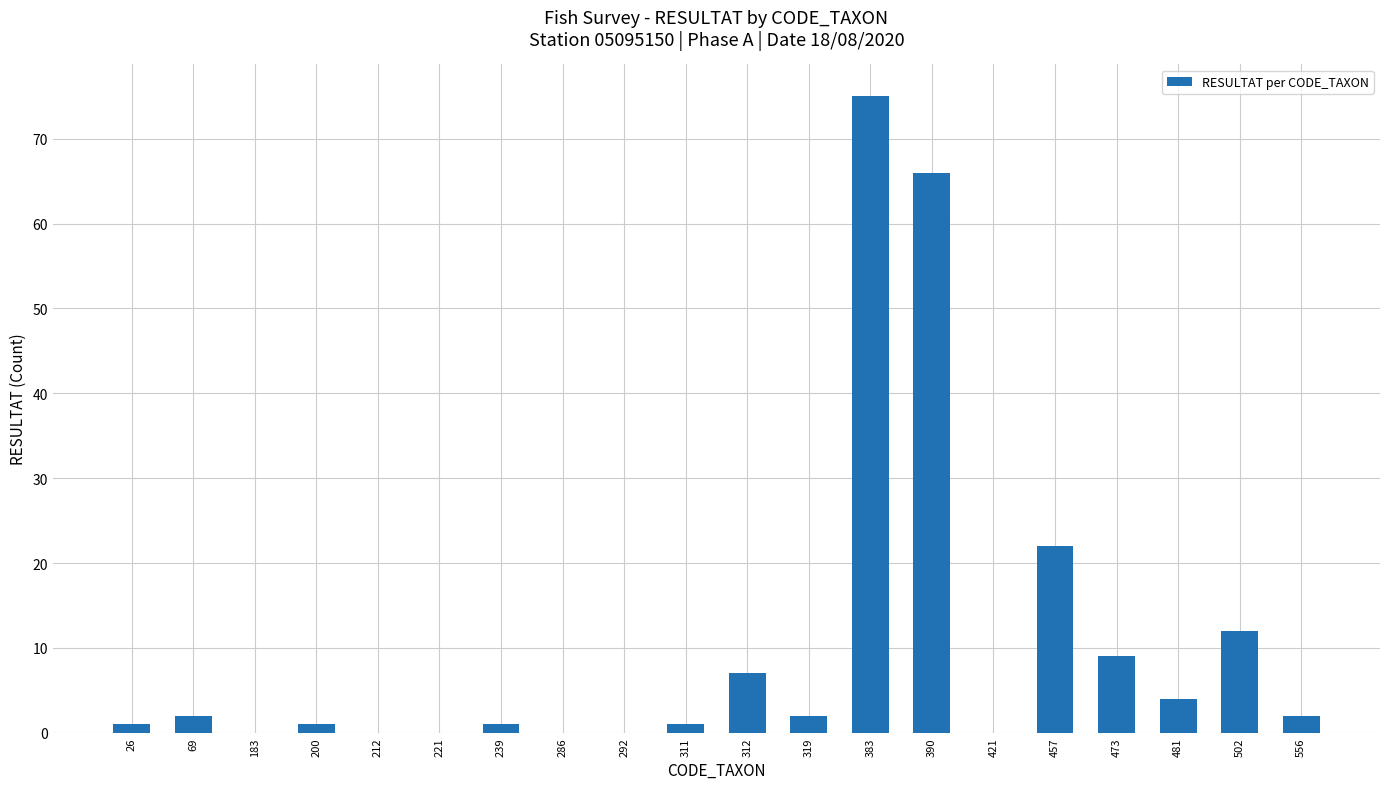

Reading right to left, what are all the values shown in this chart?

556=2	502=12	481=4	473=9	457=22	421=0	390=66	383=75	319=2	312=7	311=1	292=0	286=0	239=1	221=0	212=0	200=1	183=0	69=2	26=1